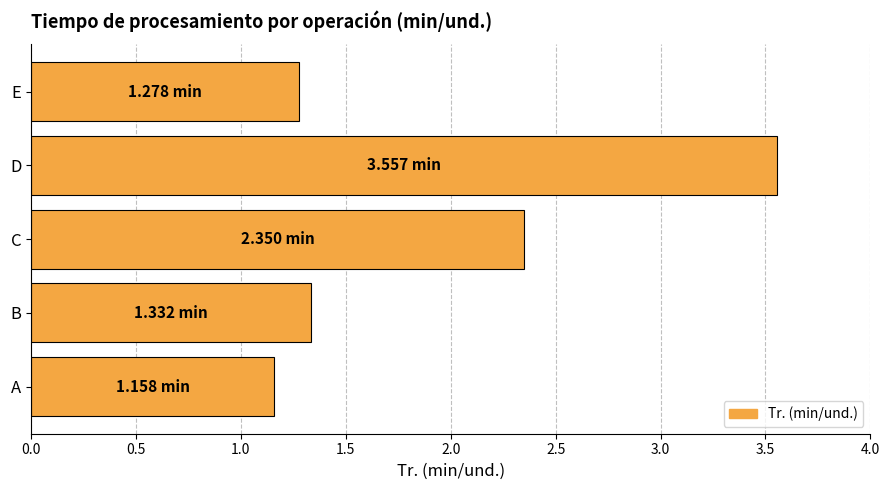

What is the sum of all values?

9.7